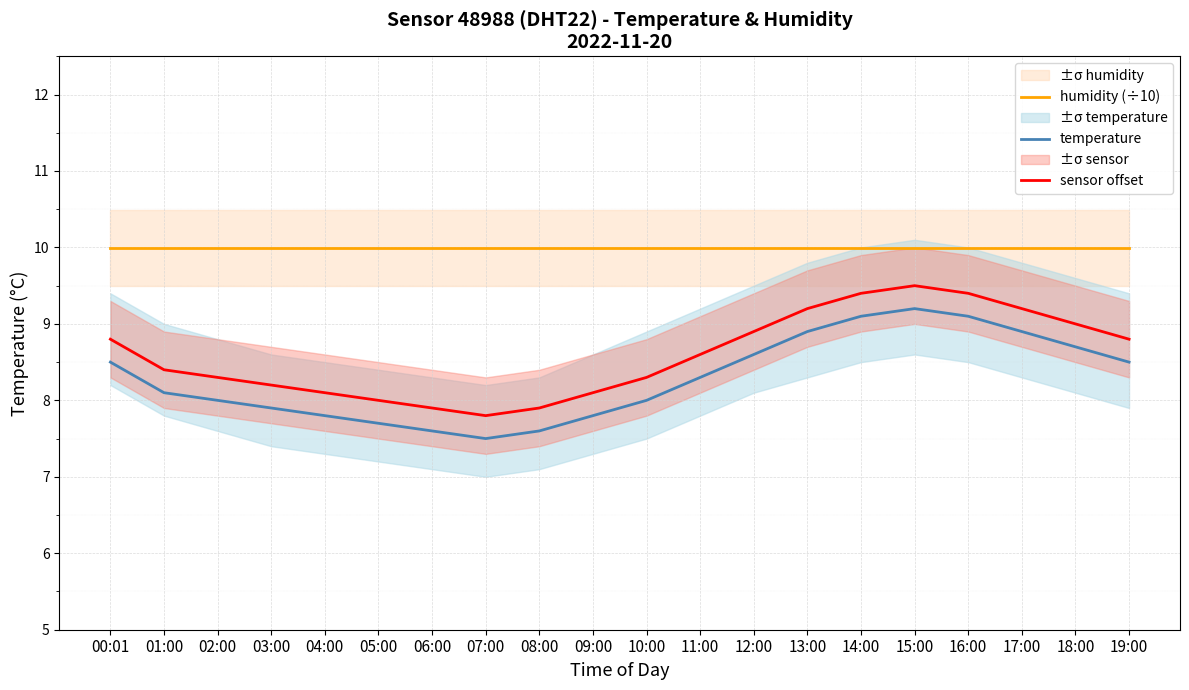

Reading right to left, what are all the values shown in this chart?

humidity (÷10): 19:00=10.0	18:00=10.0	17:00=10.0	16:00=10.0	15:00=10.0	14:00=10.0	13:00=10.0	12:00=10.0	11:00=10.0	10:00=10.0	09:00=10.0	08:00=10.0	07:00=10.0	06:00=10.0	05:00=10.0	04:00=10.0	03:00=10.0	02:00=10.0	01:00=10.0	00:01=10.0
temperature: 19:00=8.5	18:00=8.7	17:00=8.9	16:00=9.1	15:00=9.2	14:00=9.1	13:00=8.9	12:00=8.6	11:00=8.3	10:00=8.0	09:00=7.8	08:00=7.6	07:00=7.5	06:00=7.6	05:00=7.7	04:00=7.8	03:00=7.9	02:00=8.0	01:00=8.1	00:01=8.5
sensor offset: 19:00=8.8	18:00=9.0	17:00=9.2	16:00=9.4	15:00=9.5	14:00=9.4	13:00=9.2	12:00=8.9	11:00=8.6	10:00=8.3	09:00=8.1	08:00=7.9	07:00=7.8	06:00=7.9	05:00=8.0	04:00=8.1	03:00=8.2	02:00=8.3	01:00=8.4	00:01=8.8